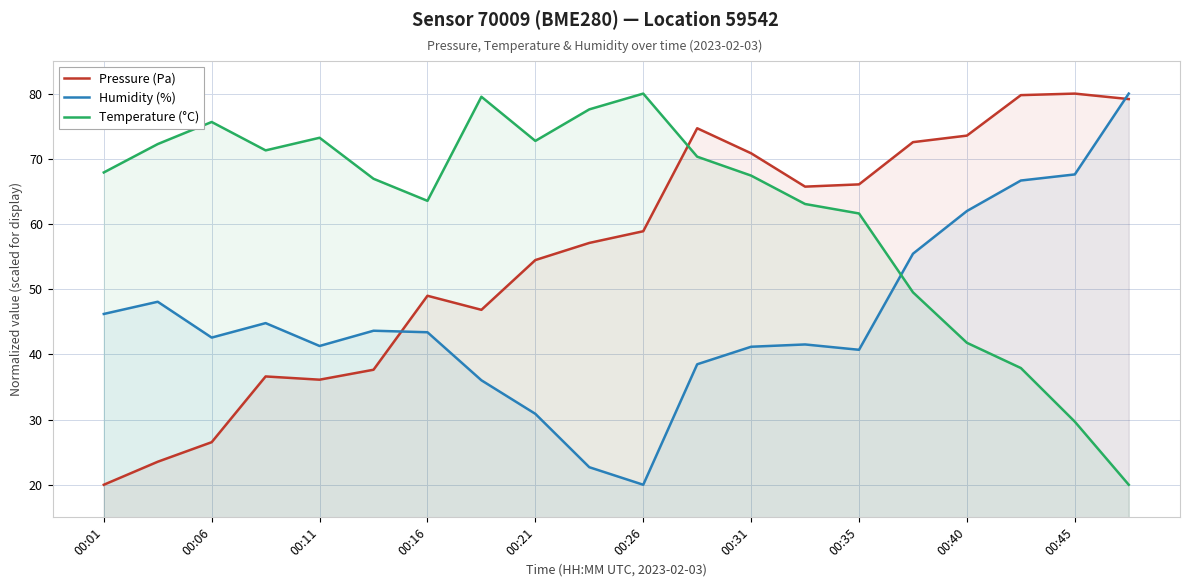

Where does the Pressure (Pa) series first go above 58?

00:26